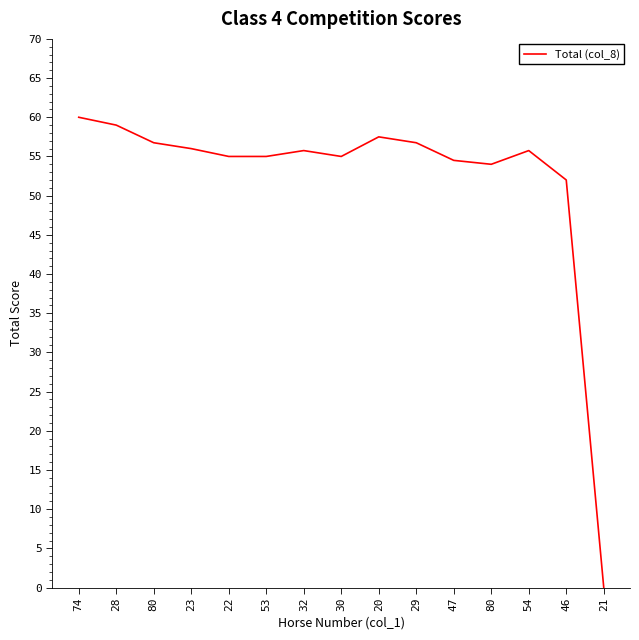

Does the chart display data point markers on the line(s)?

No